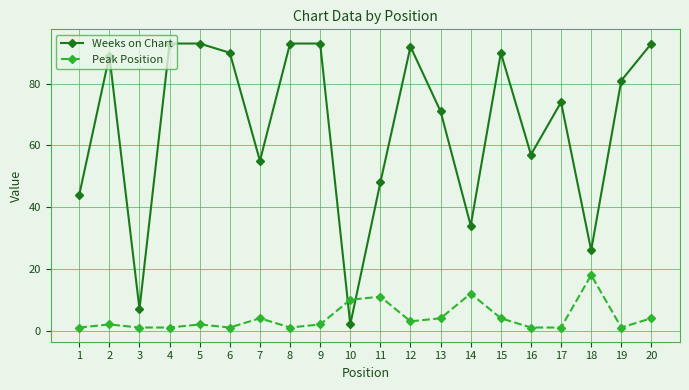

What is the difference between the highest and lowest values at 6?

89